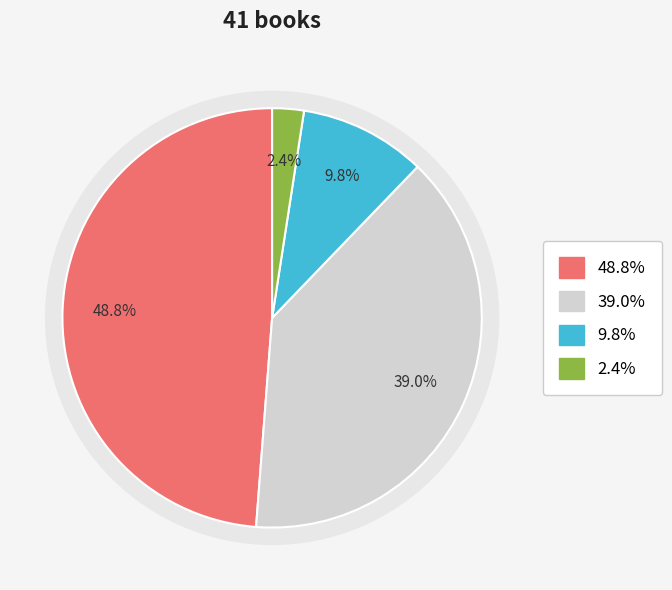

To the nearest percent, what is the combined percentage of Trade Paperback and Audio Download?

49%